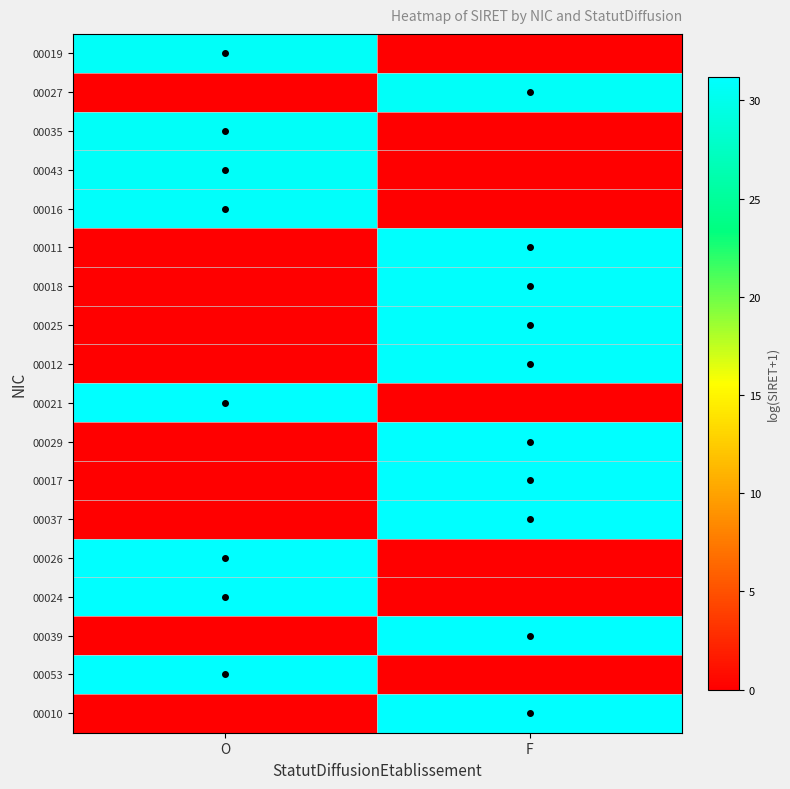

What is the total value across all series at F?

310.6